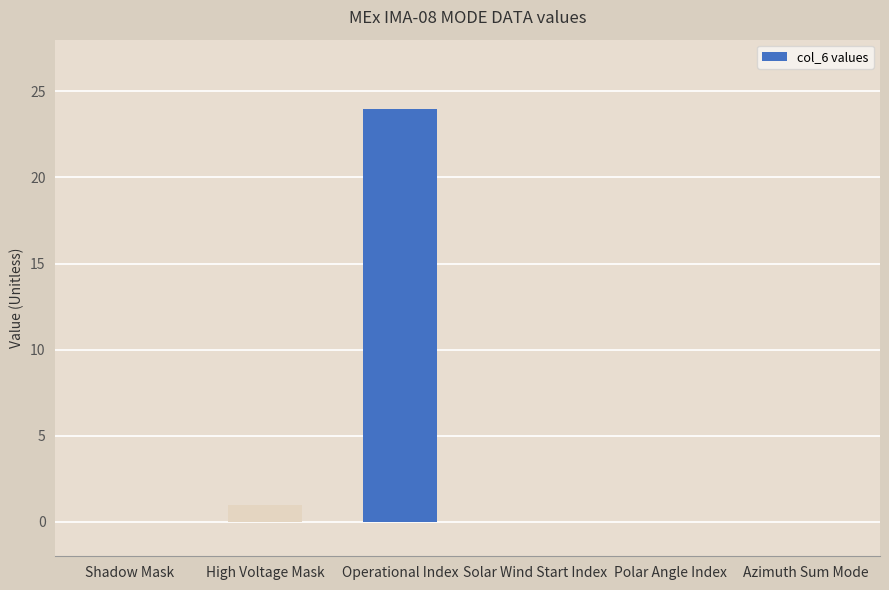

Is it true that the value at Solar Wind Start Index is -12?

False